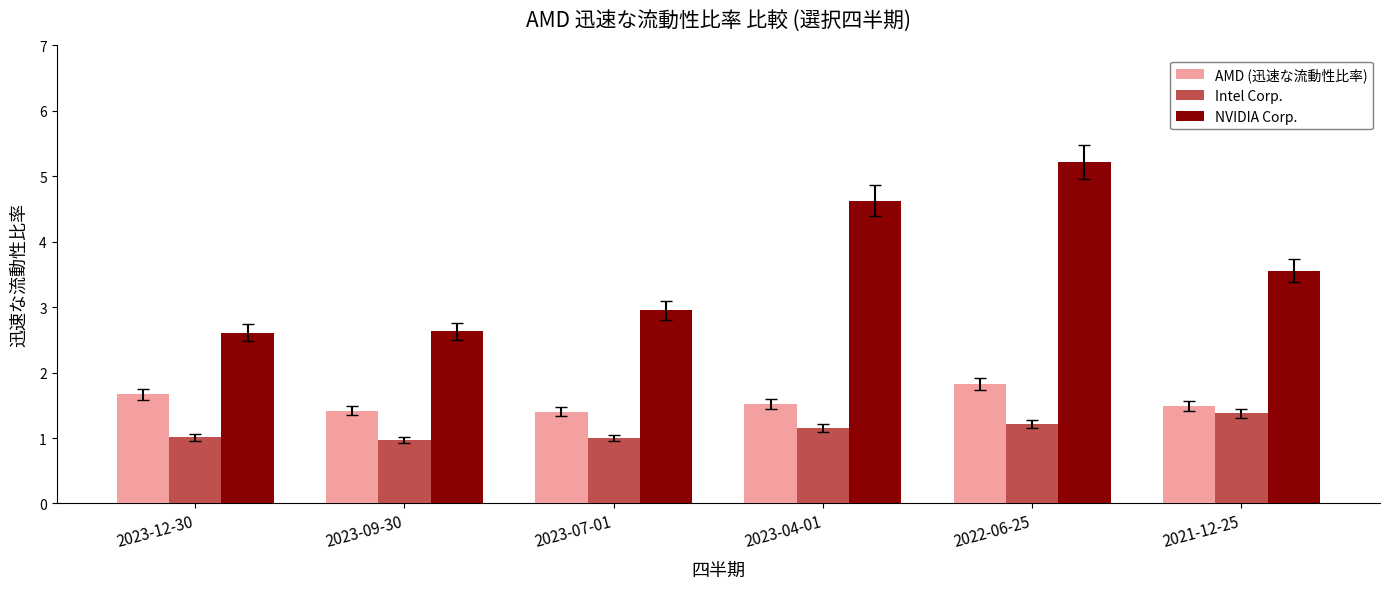

How many values in the NVIDIA Corp. series exceed 3?

3